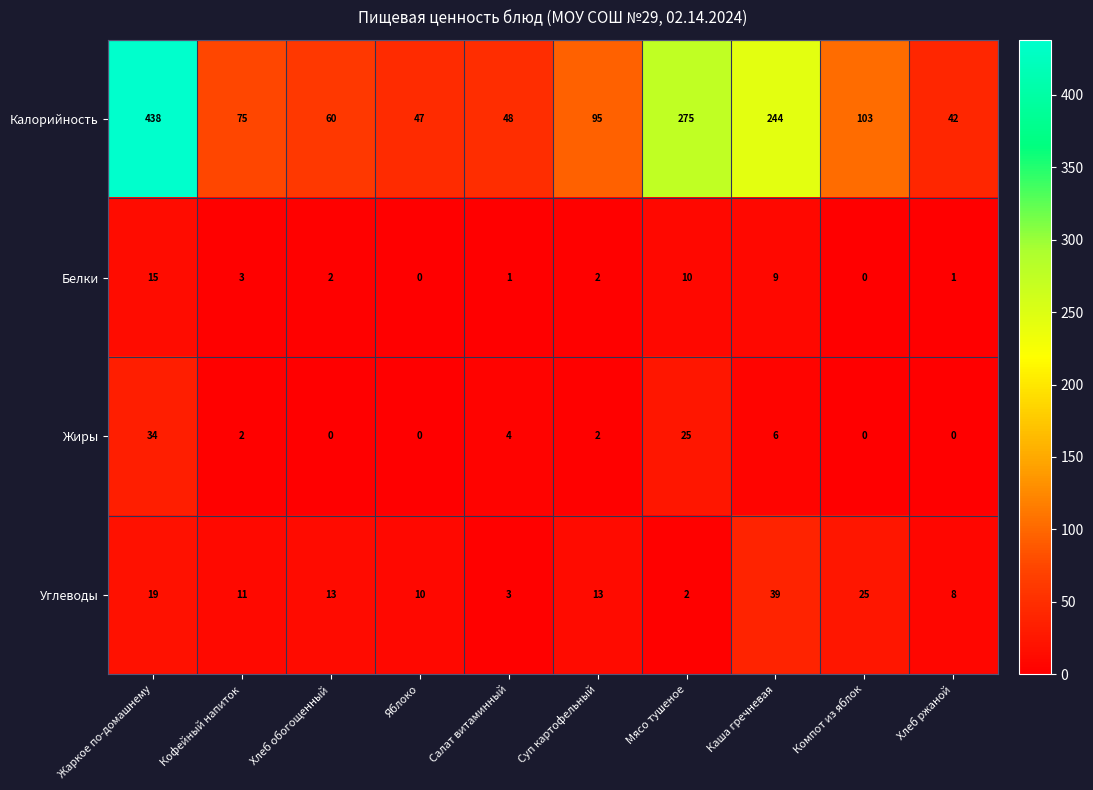

At which label is Жиры closest to 17?

Мясо тушеное